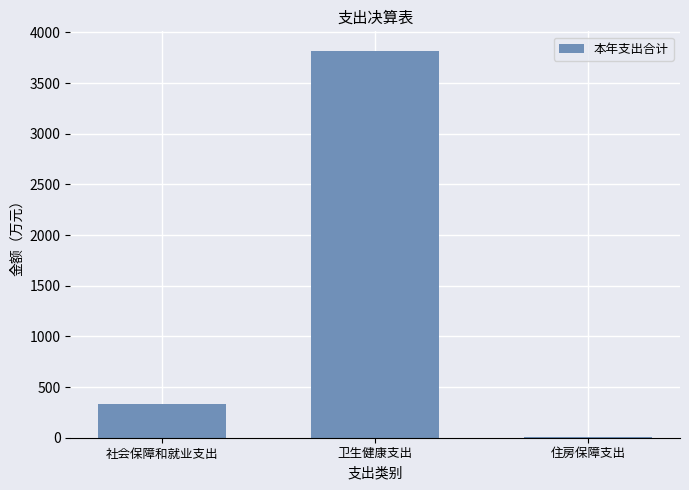

At which category does the chart reach its peak across all series?

卫生健康支出